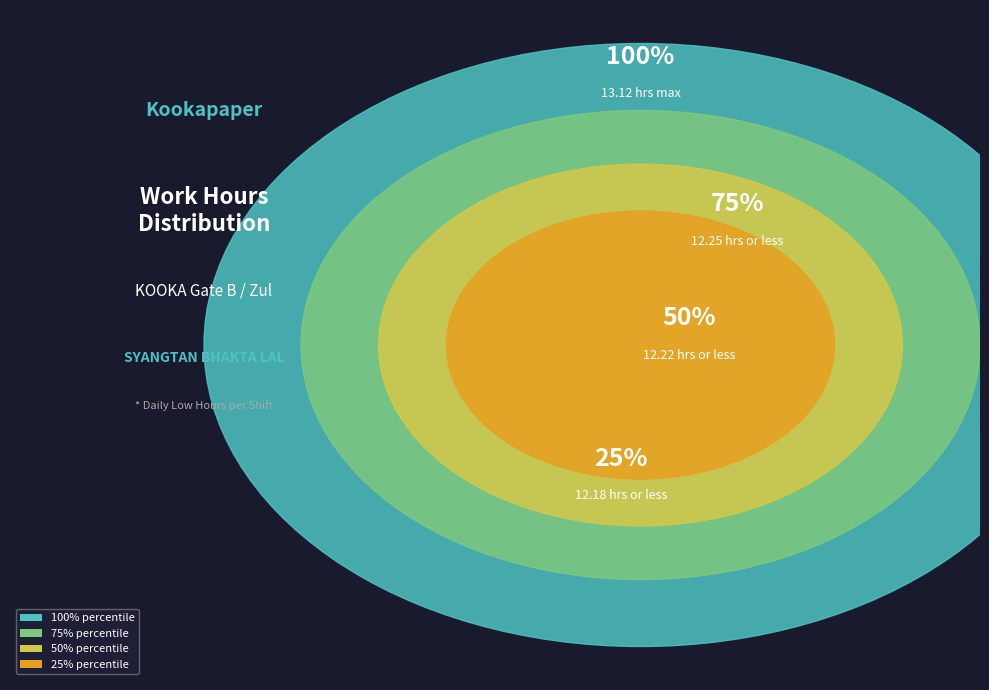

True or false: 29-Fri accounts for 16% of the total.

False